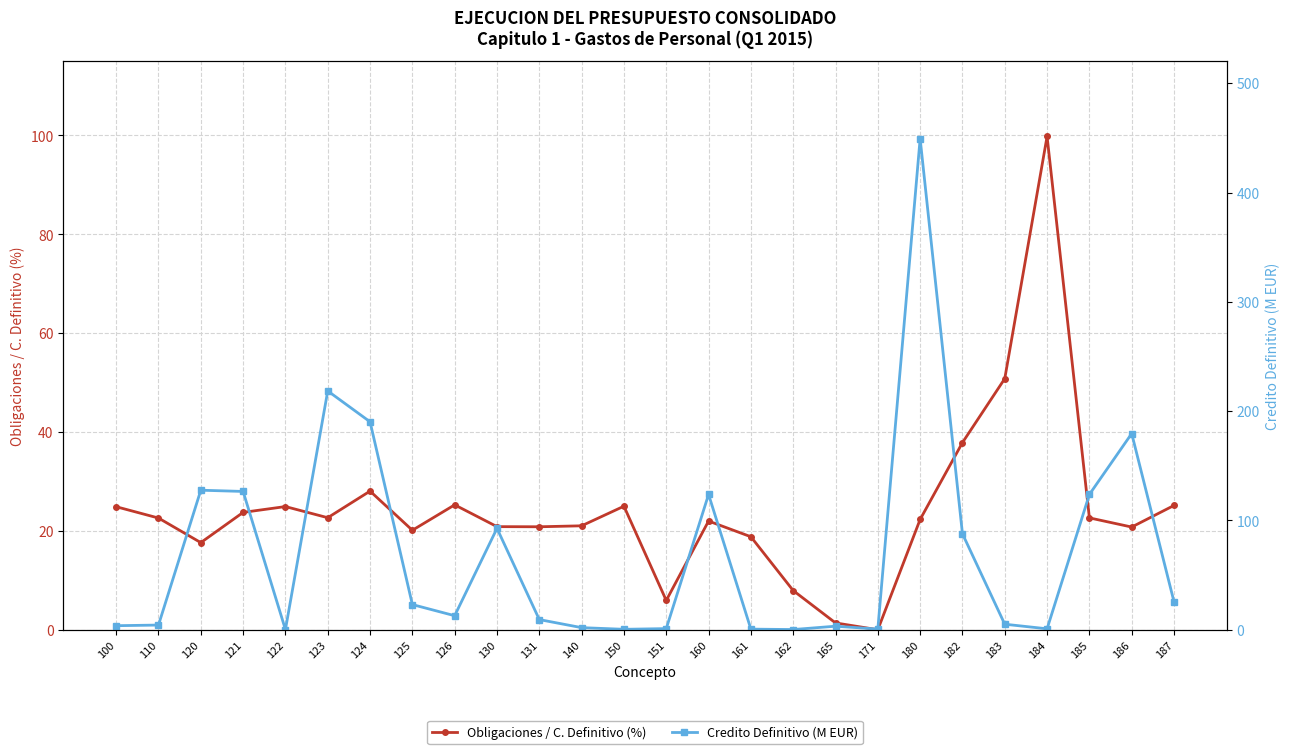

What are all the series names shown in the legend?

Obligaciones / C. Definitivo (%), Credito Definitivo (M EUR)